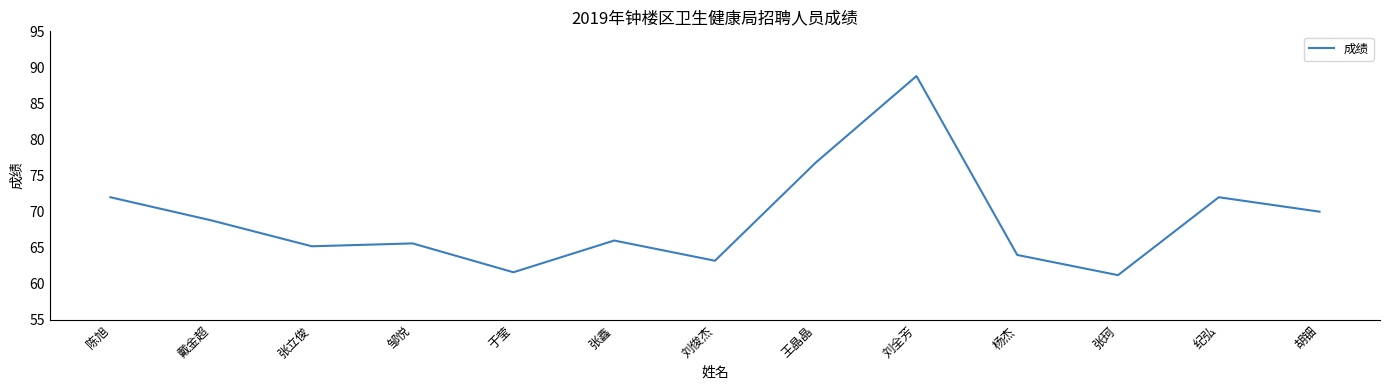

Where is the first local maximum?

邹悦